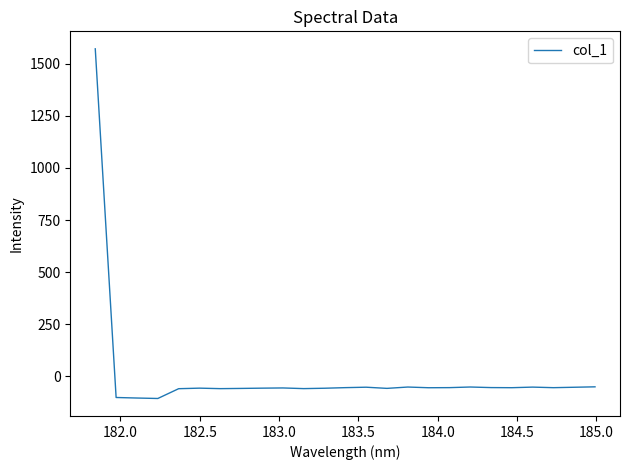

Count the number of values greater than -54.

7